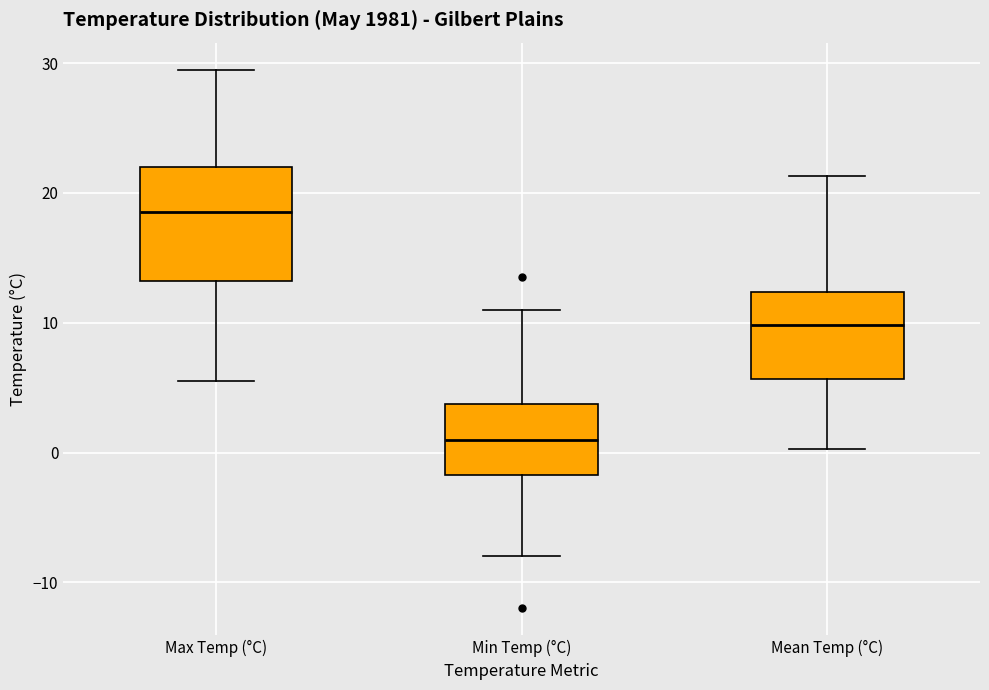

Reading left to right, read every box against the y-axis: the position of its median line, the range the box covers, and the ends of its whiskers. The values are not printed on the chart, so give them approximately, as read against the axis.

Max Temp (°C): median 19, box 13 to 22, whiskers 6 to 30
Min Temp (°C): median 1, box -2 to 4, whiskers -8 to 11
Mean Temp (°C): median 10, box 6 to 12, whiskers 0 to 21